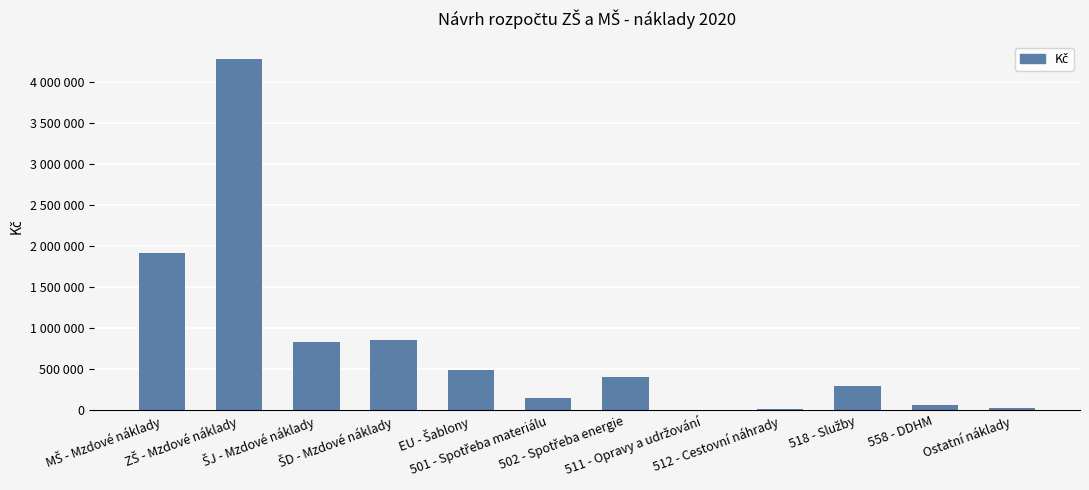

Which label corresponds to the largest value in the chart?

ZŠ - Mzdové náklady